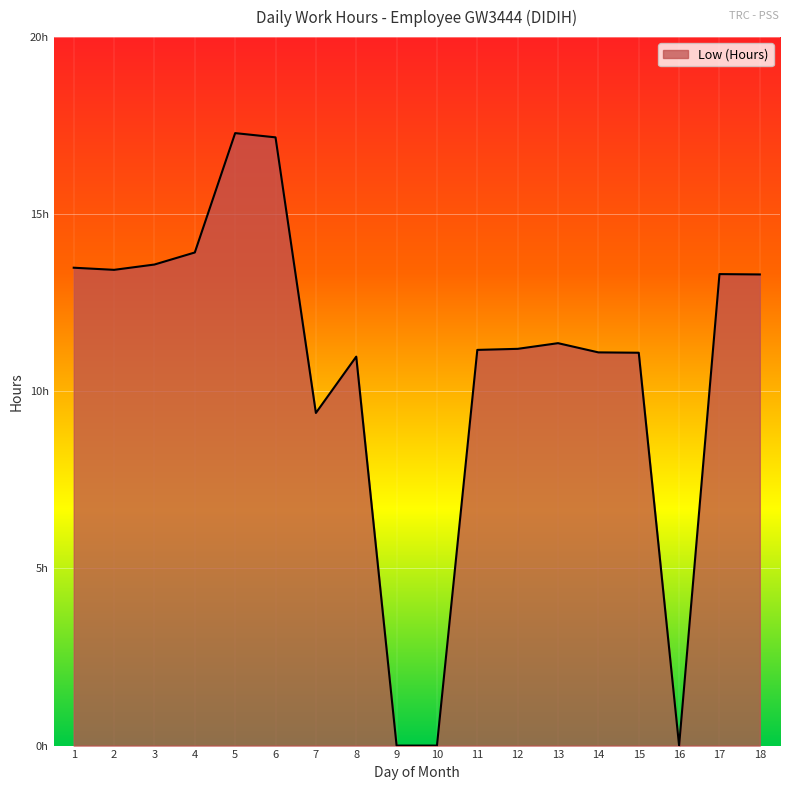

Approximately how many times larger is the value at 3 compared to 11?

1.2